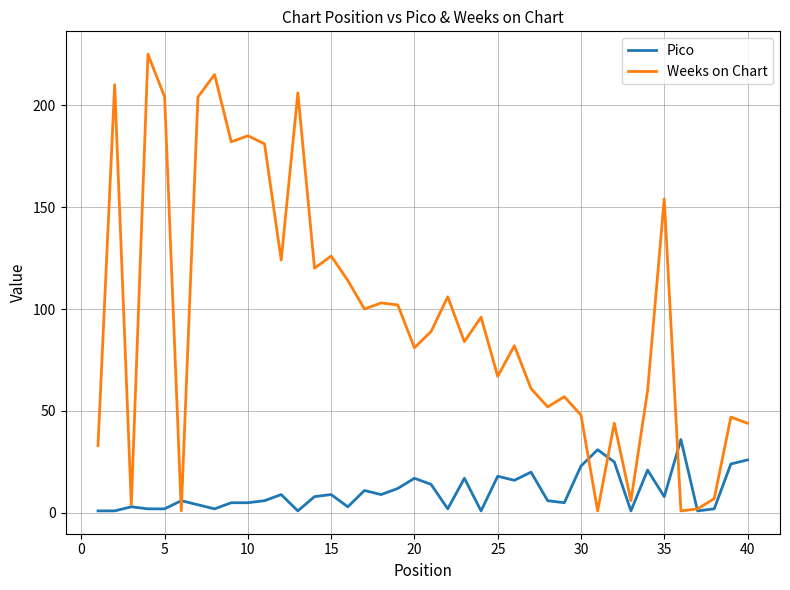

Which series has the largest range (max minus min)?

Weeks on Chart